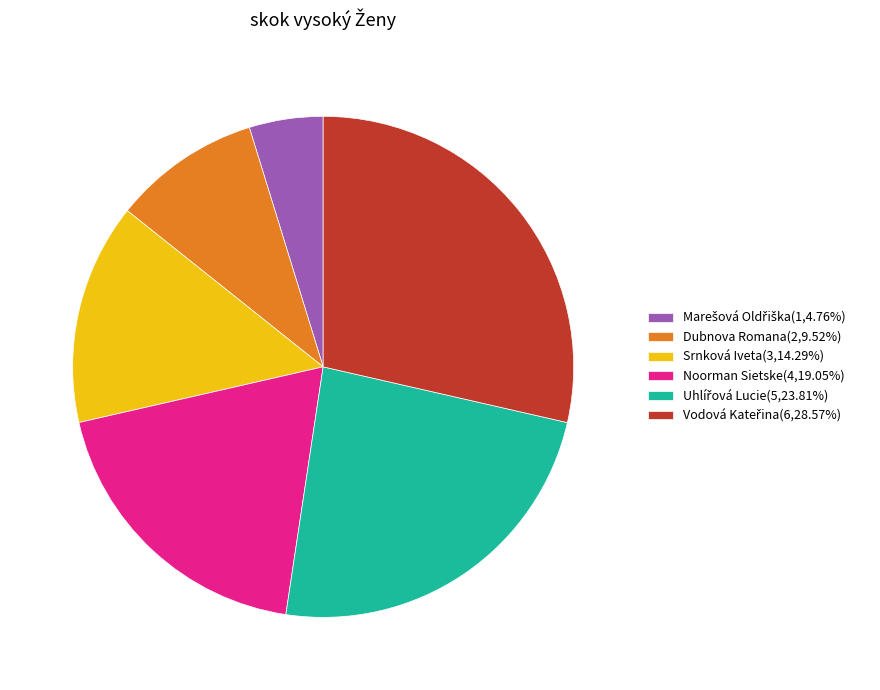

The Srnková Iveta slice represents 14% of the pie. True or false?

True